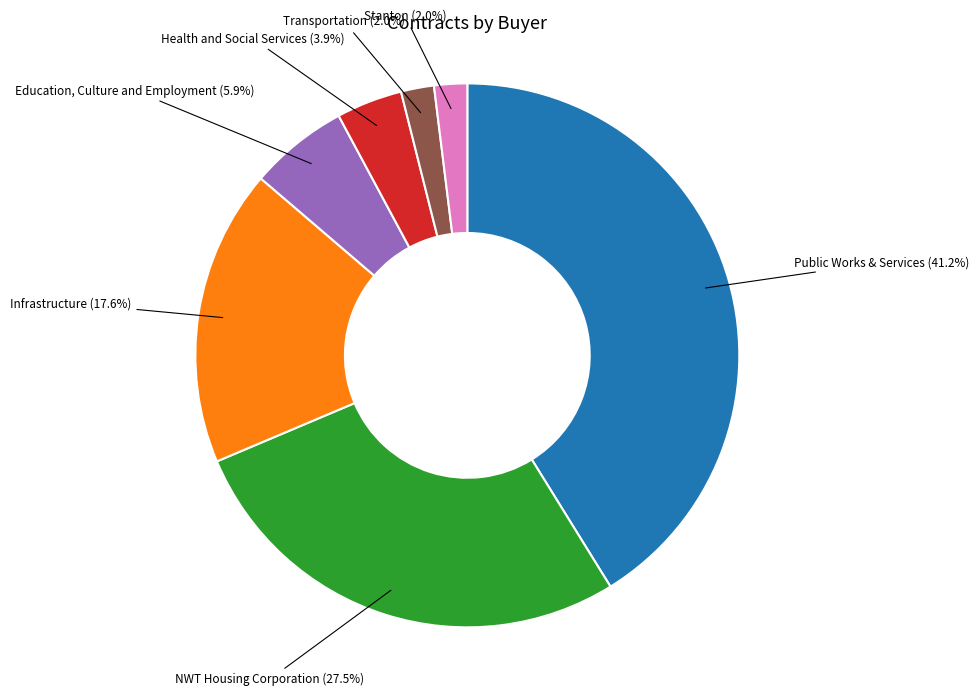

What is the ratio of the value at Infrastructure to the value at NWT Housing Corporation?

0.6